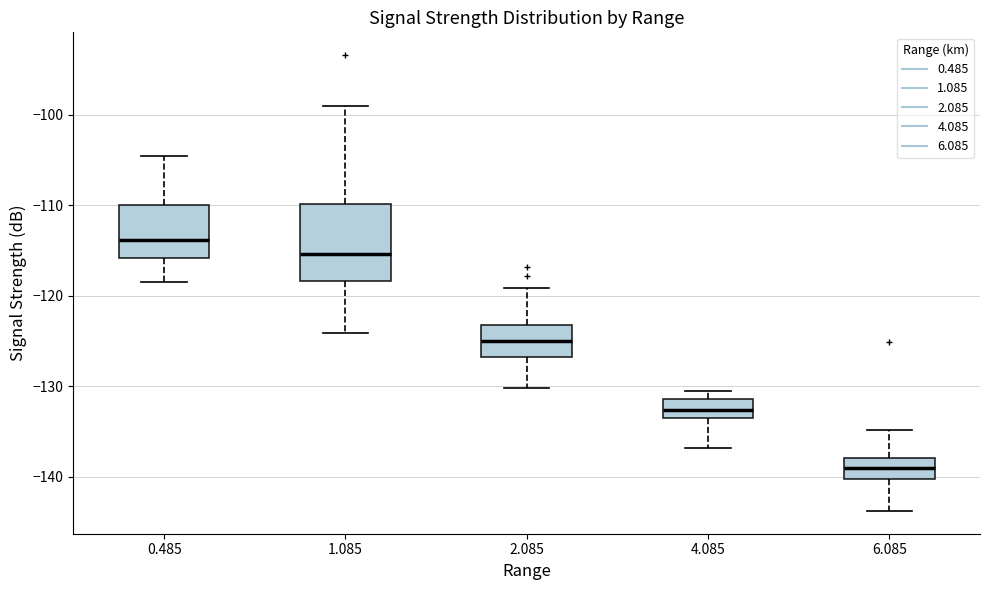

Reading left to right, transcribe this box plot: for each box, give where its median line is, the range the box spans, and where its two whiskers end, as read against the y-axis. The values are not printed on the chart, so give them approximately, as read against the axis.

0.485: median -114, box -116 to -110, whiskers -118 to -104
1.085: median -115, box -118 to -110, whiskers -124 to -99
2.085: median -125, box -127 to -123, whiskers -130 to -119
4.085: median -133, box -134 to -131, whiskers -137 to -130
6.085: median -139, box -140 to -138, whiskers -144 to -135